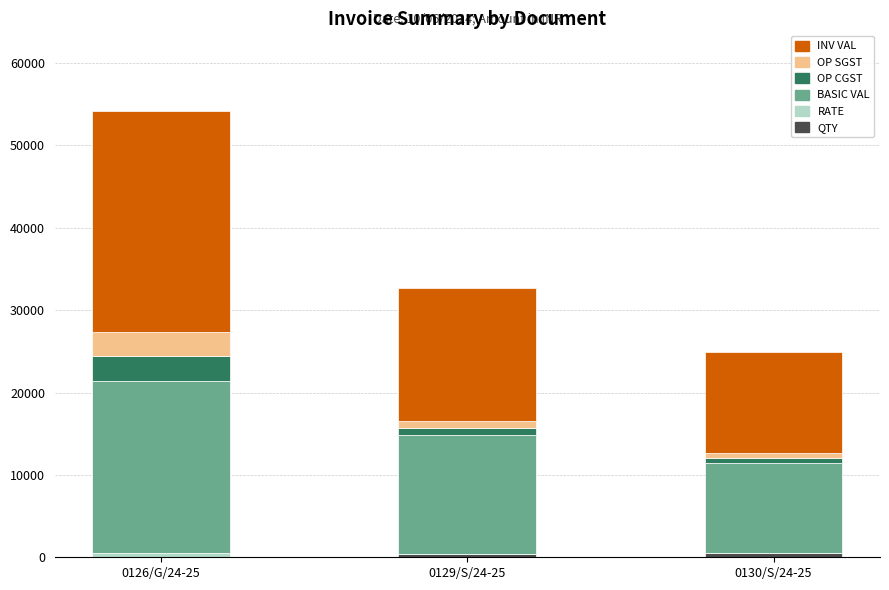

At which category is the sum across all series the highest?

0126/G/24-25